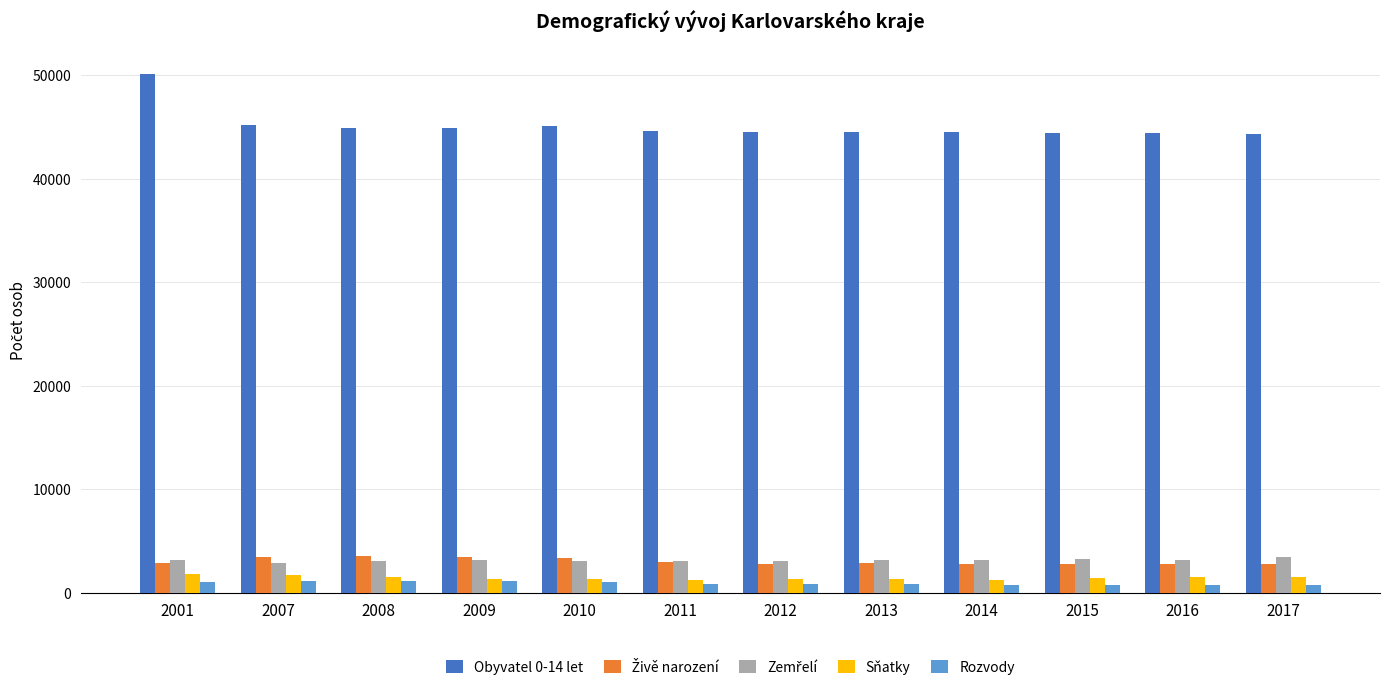

What is the sum of all Obyvatel 0-14 let values?

541509